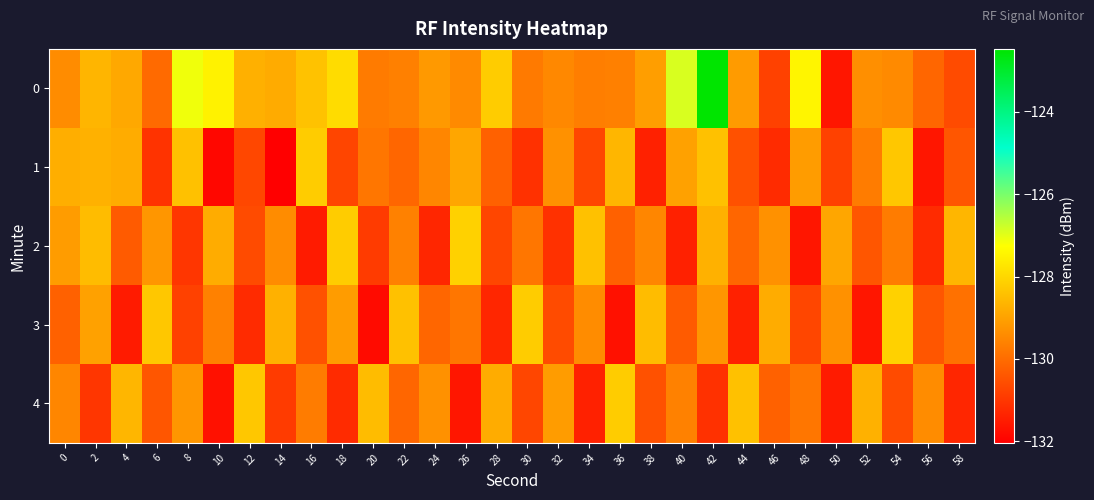

What is the total value across all series at 34?

-649.5